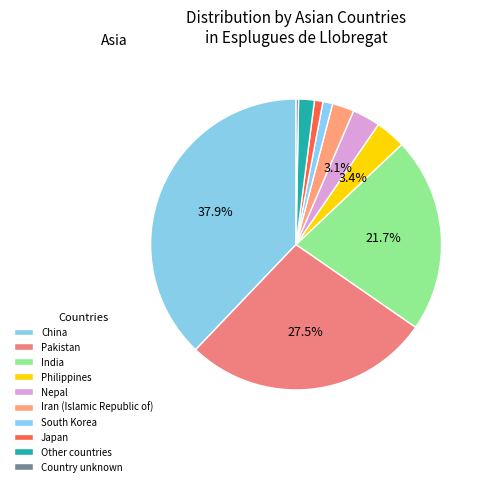

How many segments does this pie chart have?

10